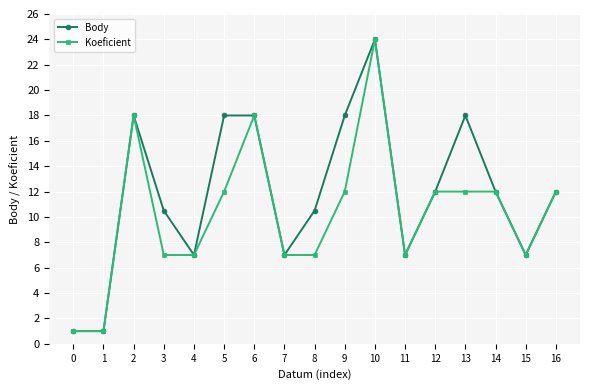

Between 8 and 10, which series saw the biggest shift?

Koeficient